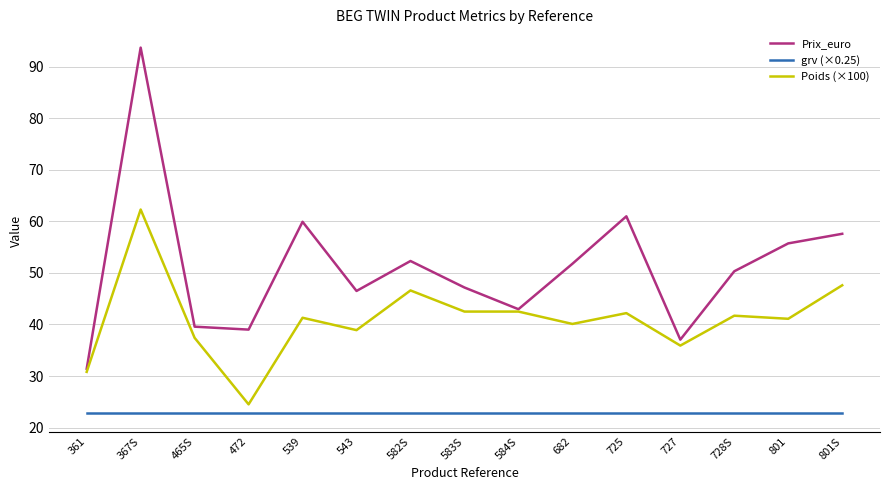

Which category has the highest value across all series?

367S